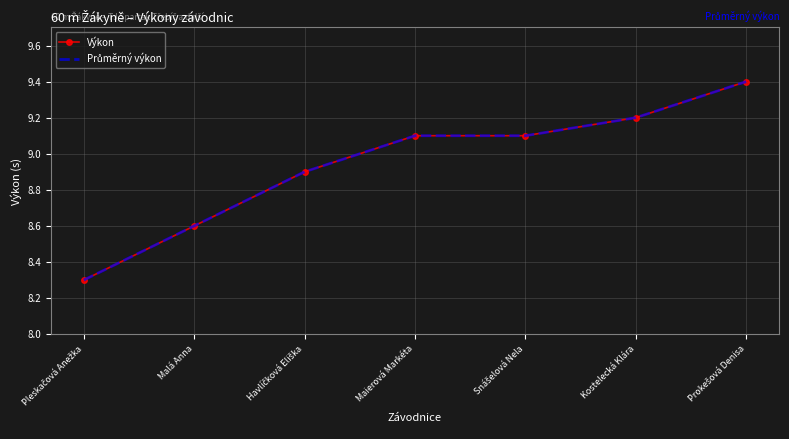

What is the total value across all series at Havlíčková Eliška?

17.8